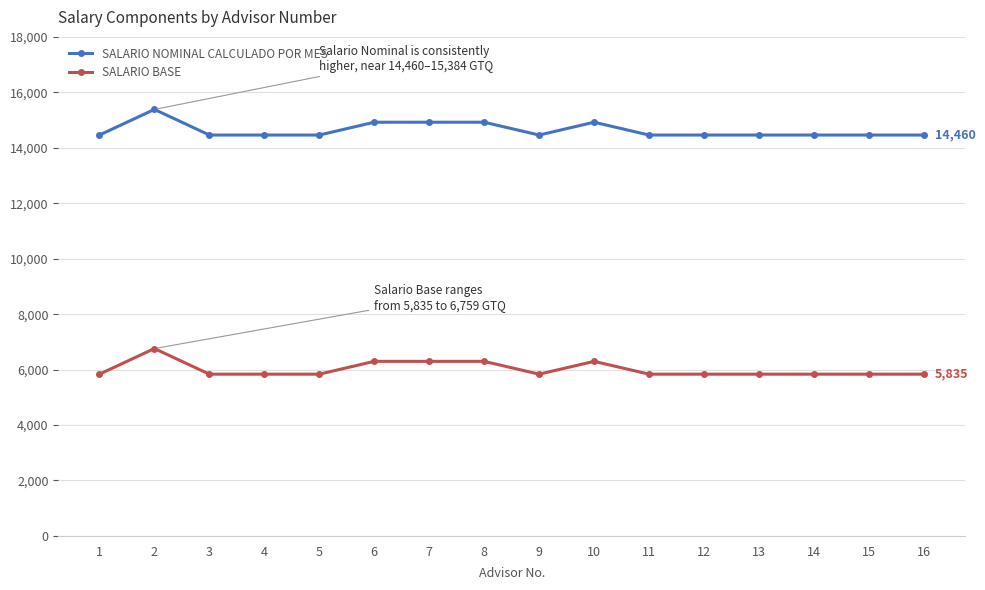

What are all the series names shown in the legend?

SALARIO NOMINAL CALCULADO POR MES, SALARIO BASE